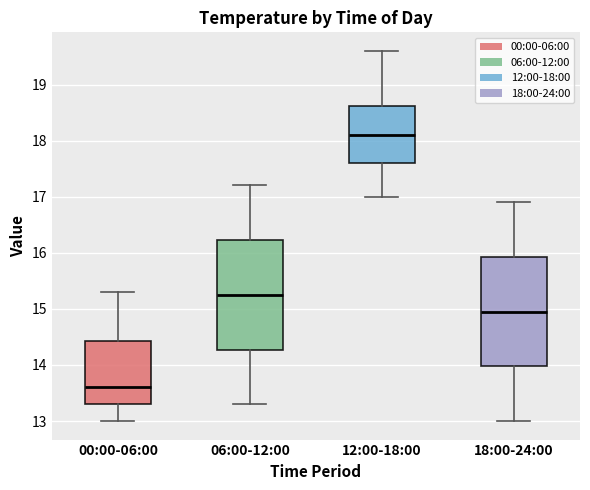

Which box's median line is the highest?

12:00-18:00